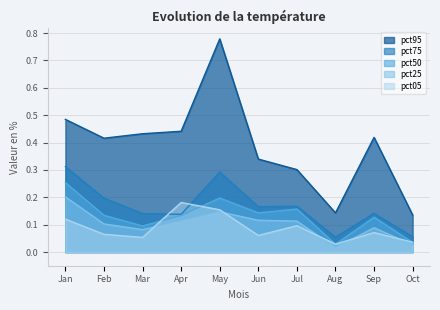

Which series has the largest range (max minus min)?

pct95